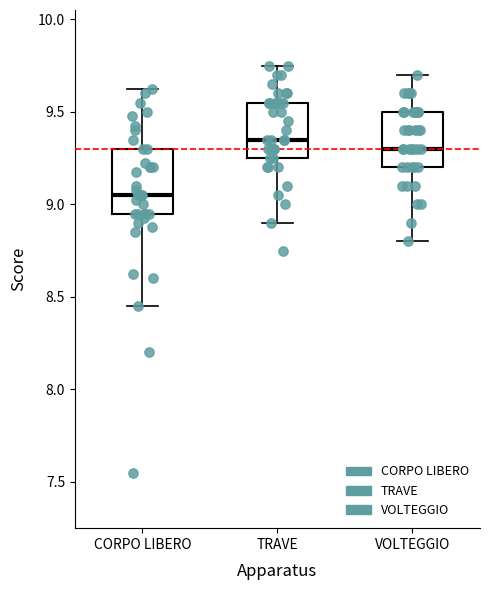

Where does the median line of the box for CORPO LIBERO sit on the y-axis? The values are not printed on the chart, so give them approximately, as read against the axis.

9.05